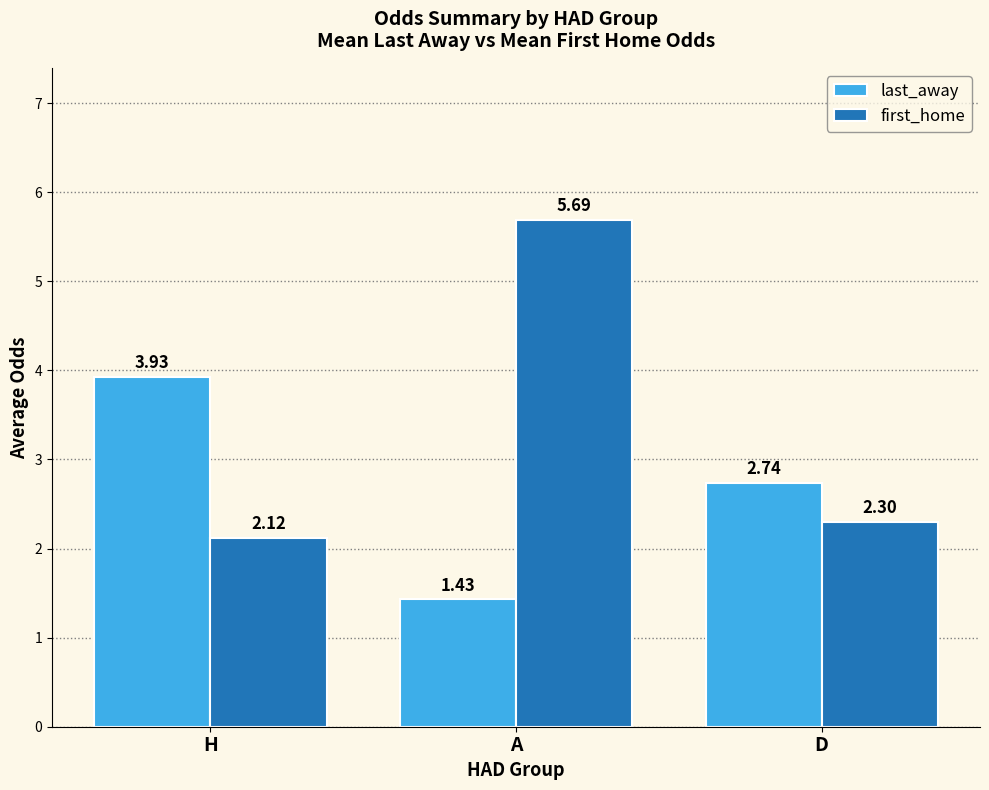

Rank the series by their maximum value, from lowest to highest.

last_away, first_home